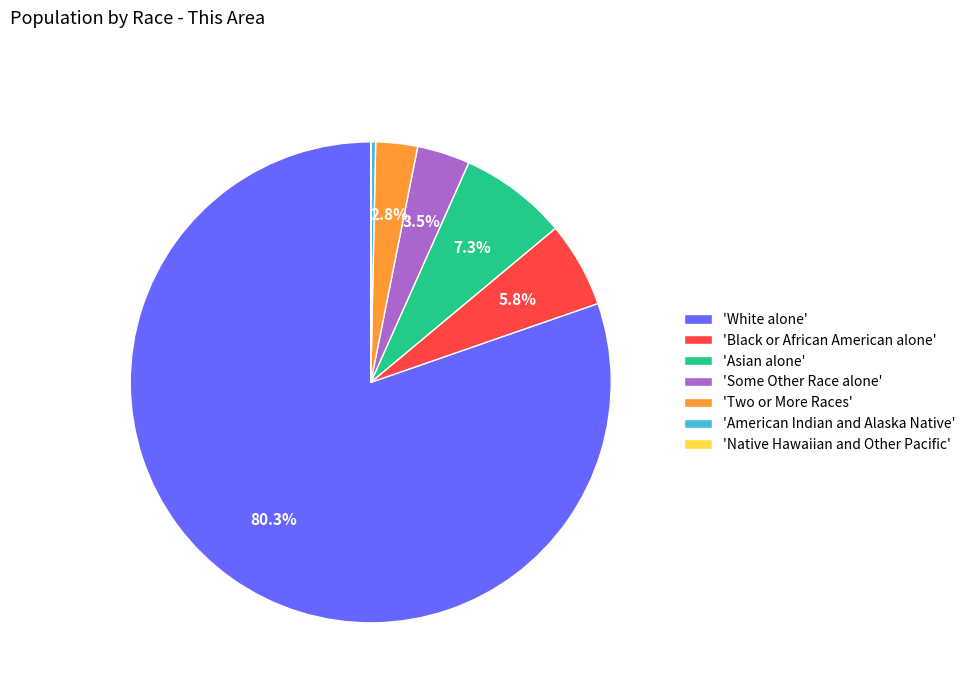

Which category has the biggest portion of the pie?

'White alone'